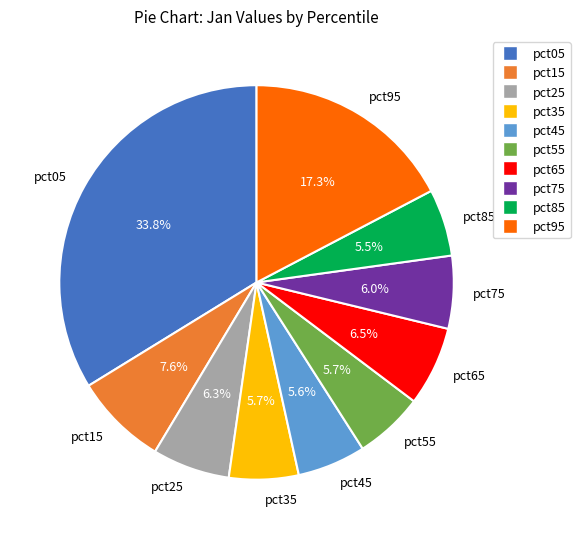

To the nearest percent, what is the difference between the pct35 and pct05 slice percentages?

28%